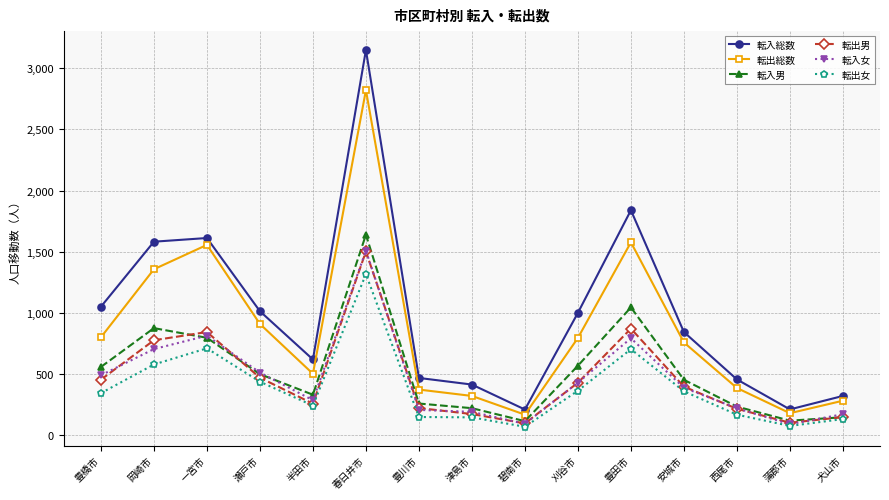

In 転出男, how many points are lower than both neighbors (excluding endpoints)?

3